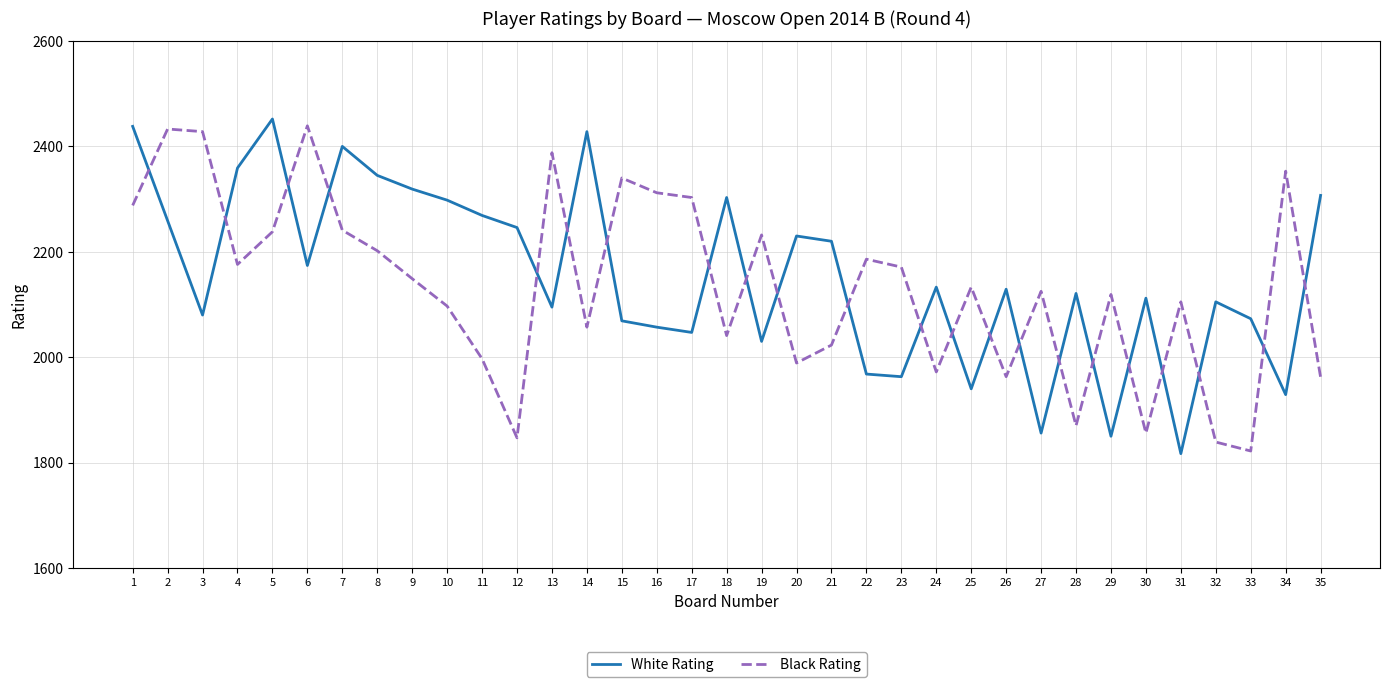

Which series has the largest total across all categories?

White Rating